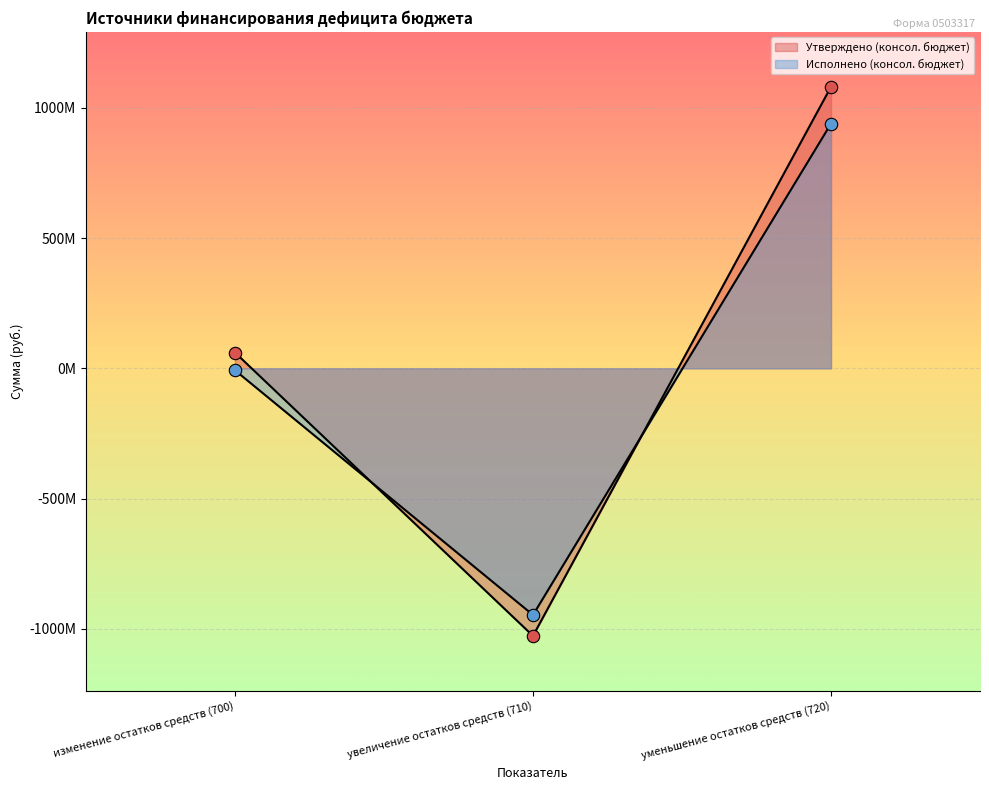

Is the value of Утверждено (консол. бюджет) at увеличение остатков средств (710) greater than the value of Исполнено (консол. бюджет) at увеличение остатков средств (710)?

No